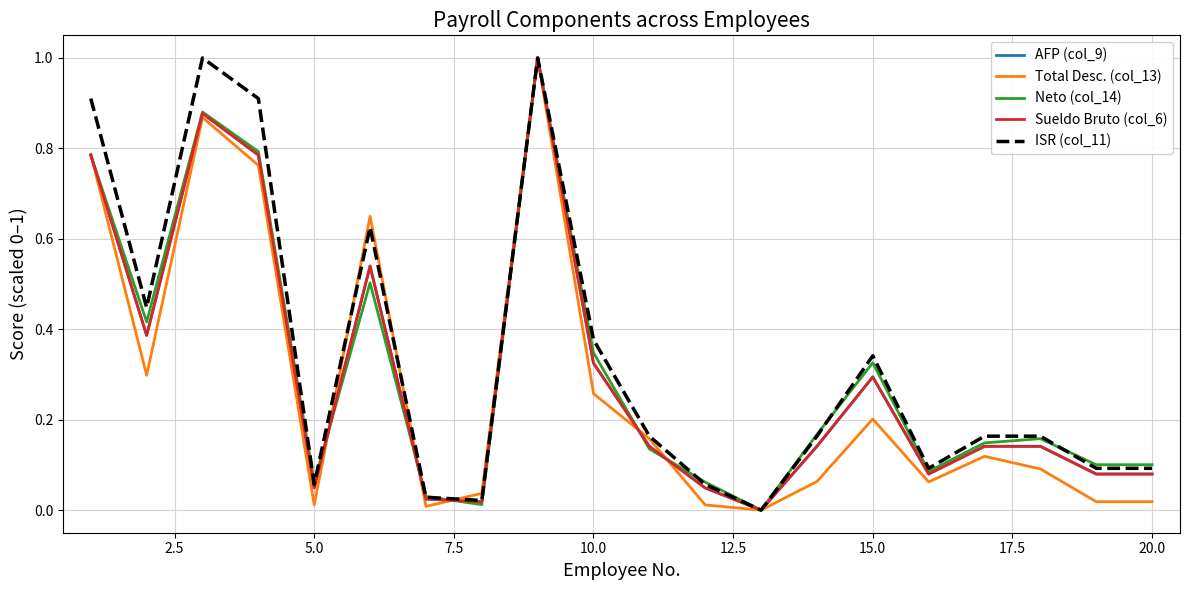

Does the chart display data point markers on the line(s)?

No